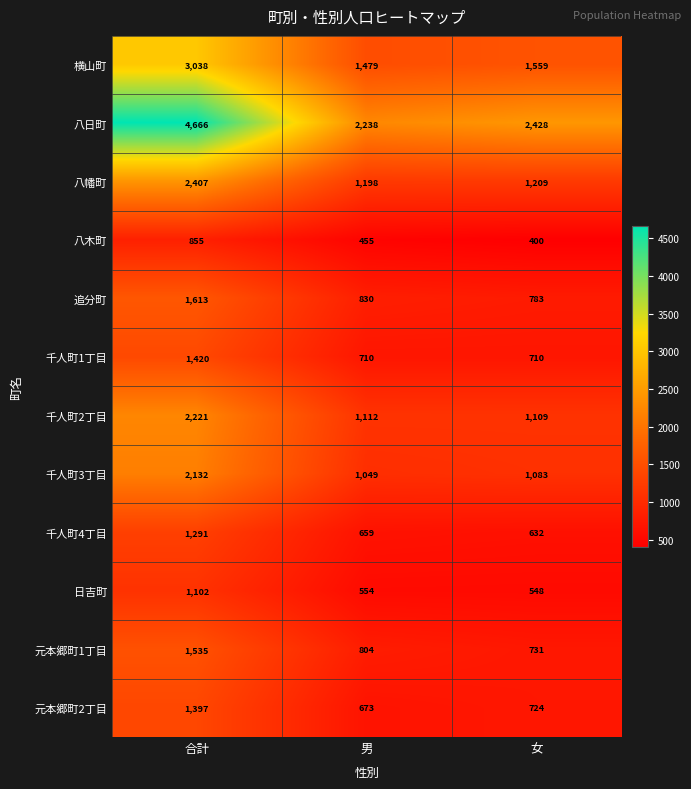

At which category does the chart reach its peak across all series?

合計